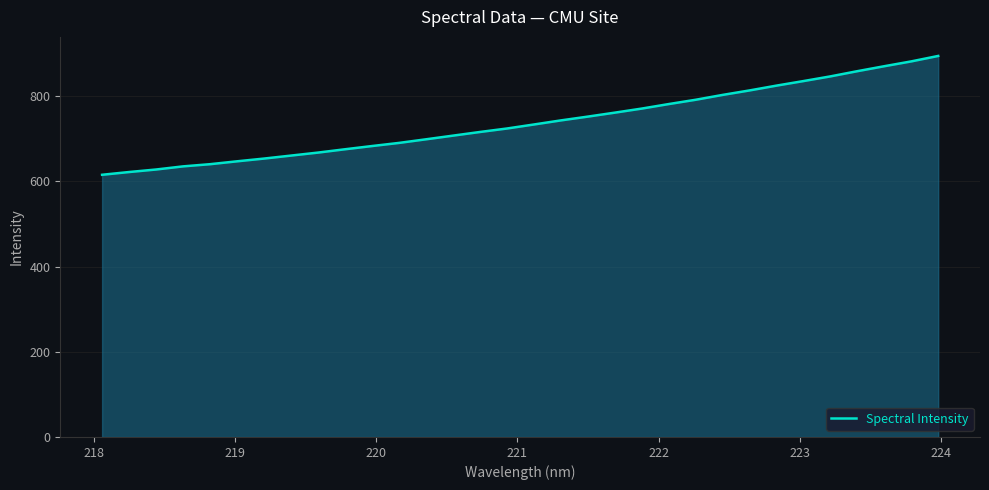

What is the greatest value displayed?

894.2